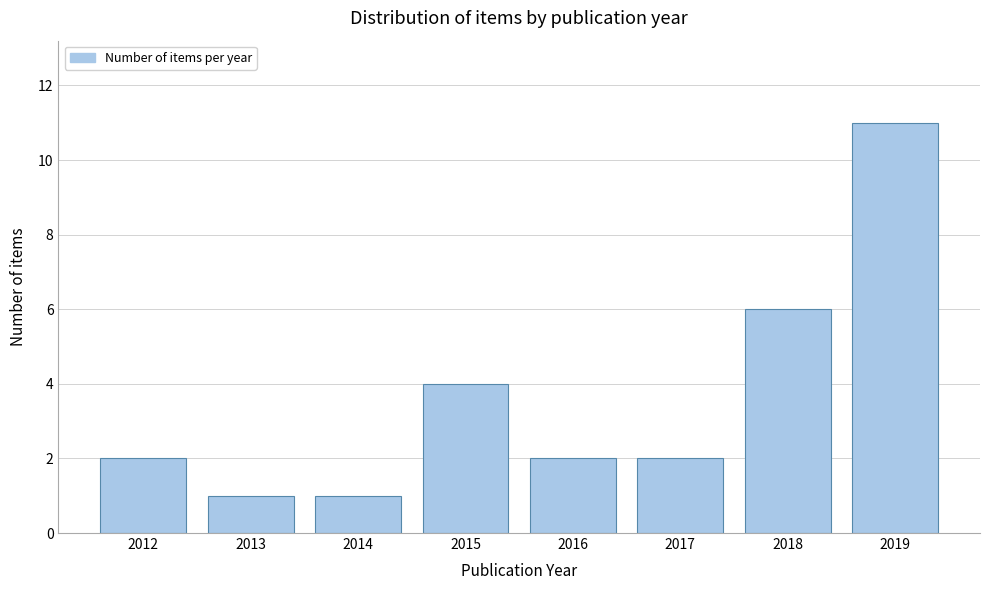

Reading left to right, list all the values displayed in this chart.

2012=2	2013=1	2014=1	2015=4	2016=2	2017=2	2018=6	2019=11